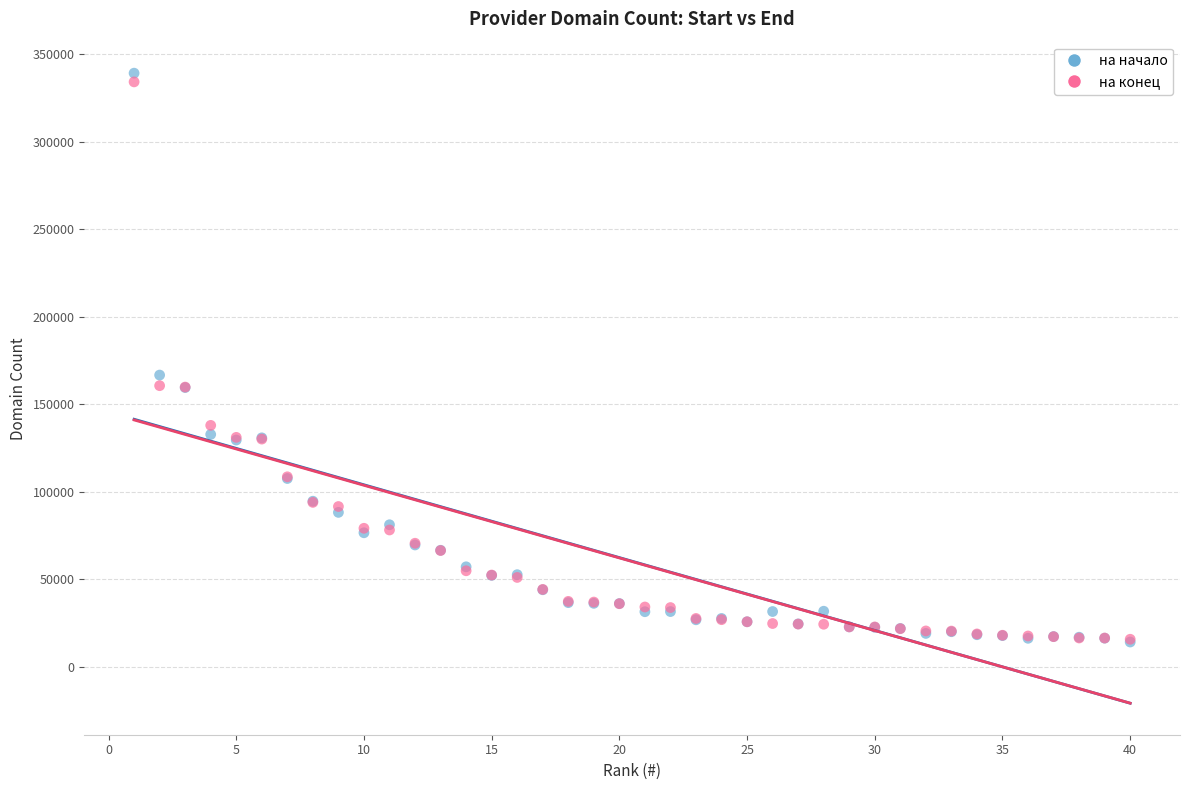

In the на начало series, what Y value is closest to 176646?

166651